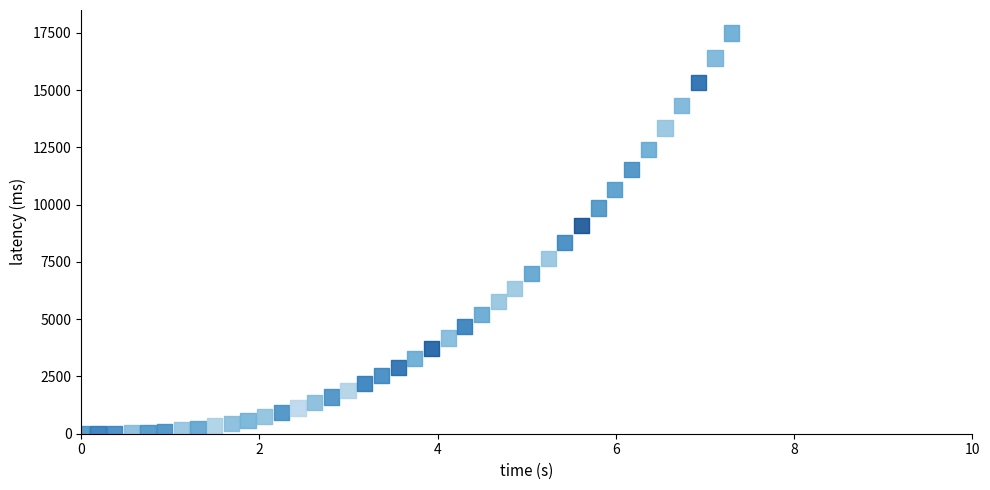

What is the range of Y values (max minus min)?

17500.0